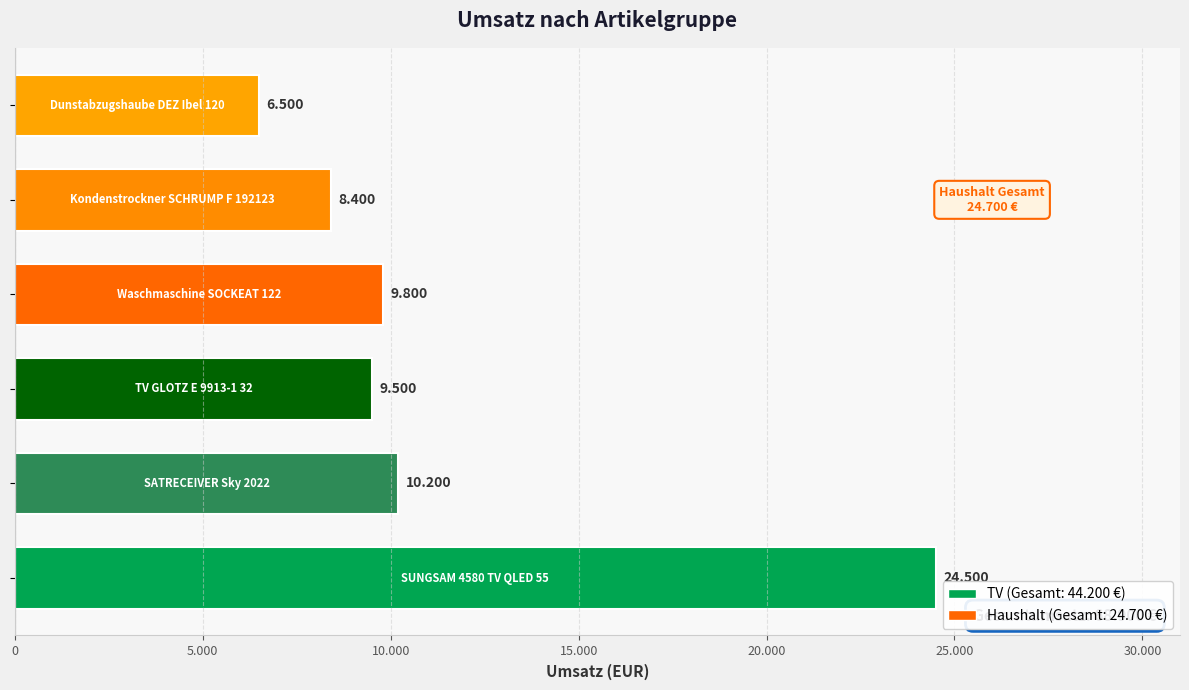

Does the chart contain stacked bars?

No